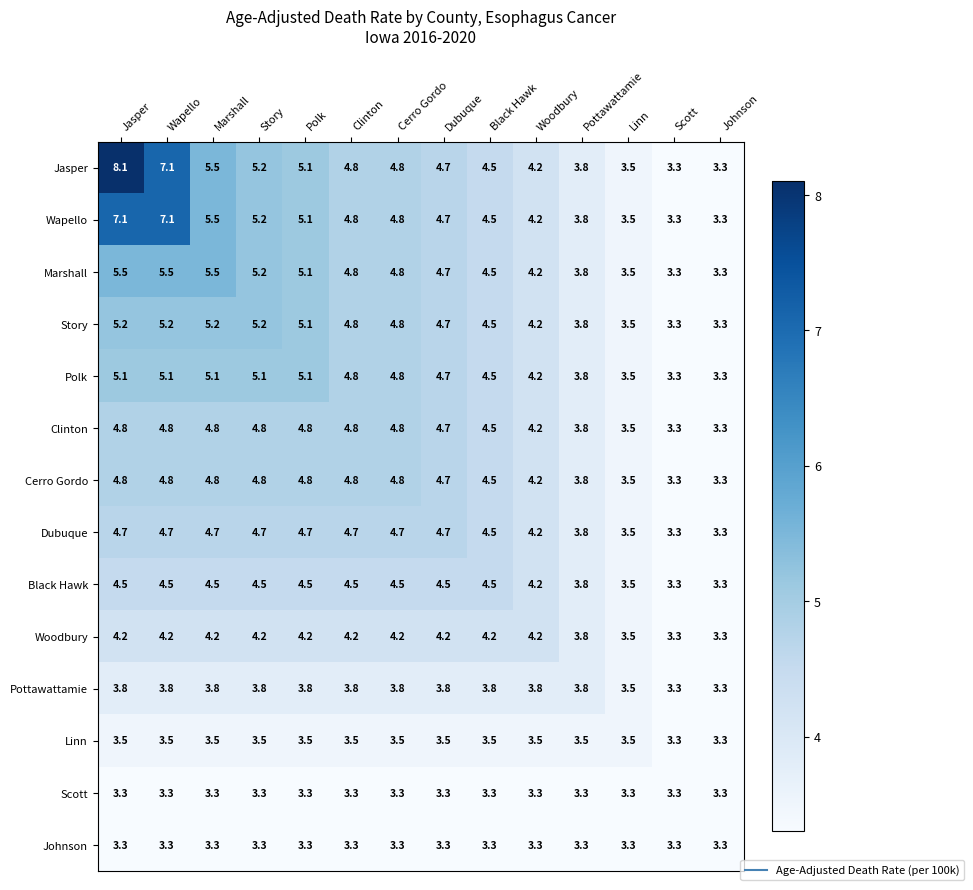

What is the total value across all series at Johnson?

46.2